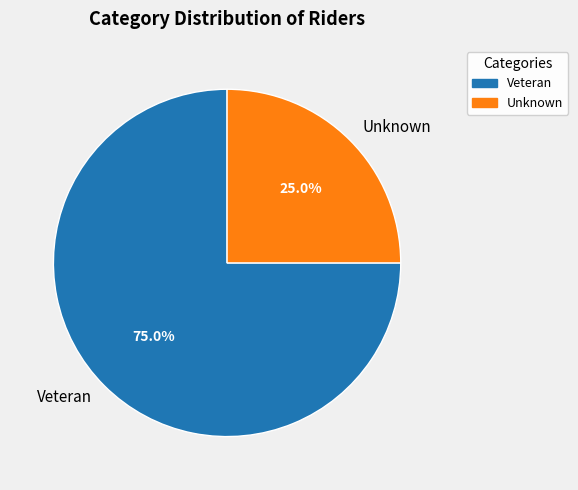

Count the number of slices in the pie.

2